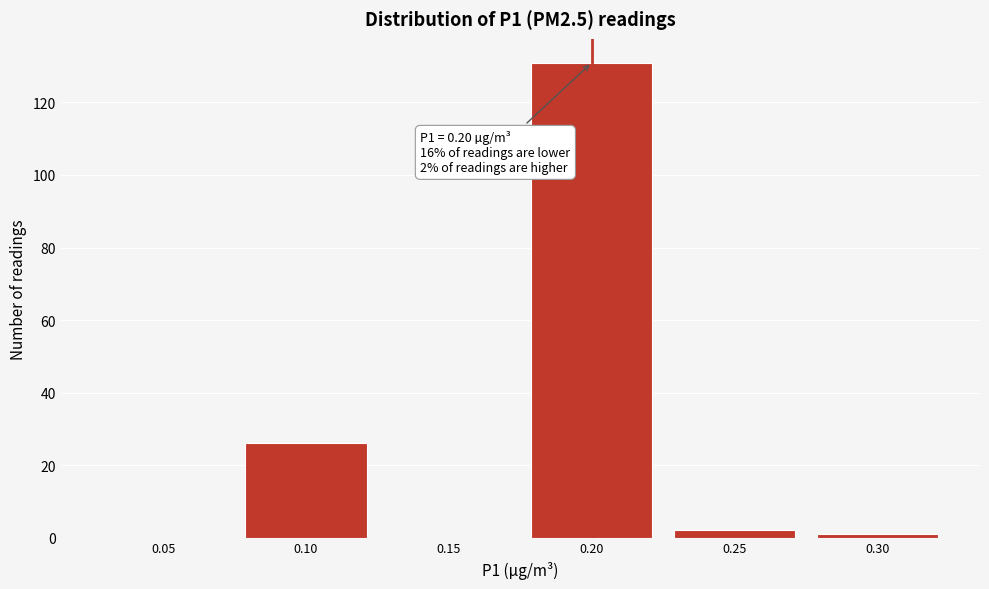

Reading left to right, what are all the values shown in this chart?

0.05=0	0.10=26	0.15=0	0.20=131	0.25=2	0.30=1